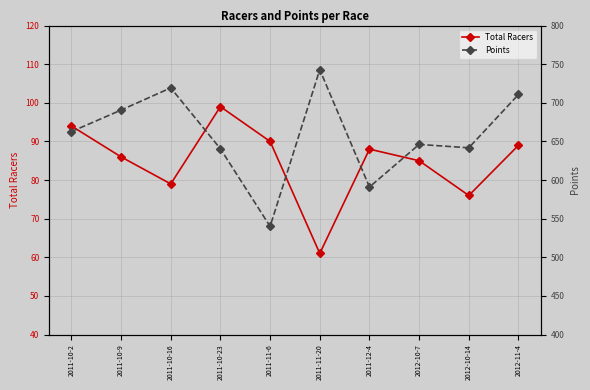

True or false: Points and Total Racers cross at least once.

False